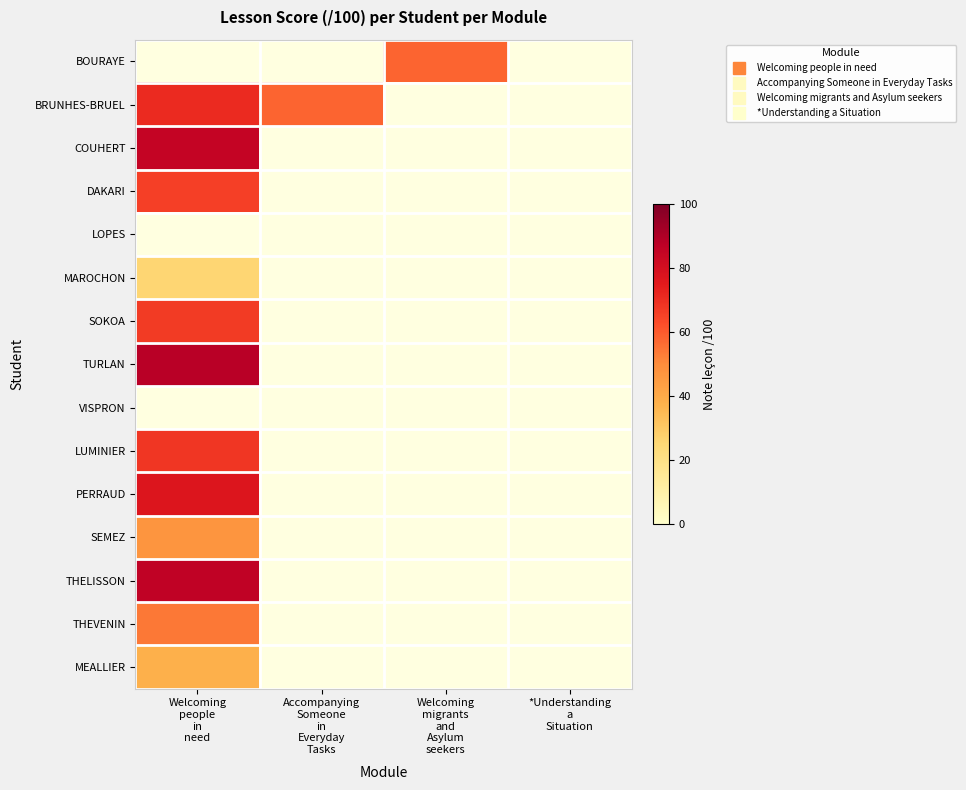

What is the difference between the BRUNHES-BRUEL values at Accompanying Someone in Everyday Tasks and Welcoming people in need?

13.0